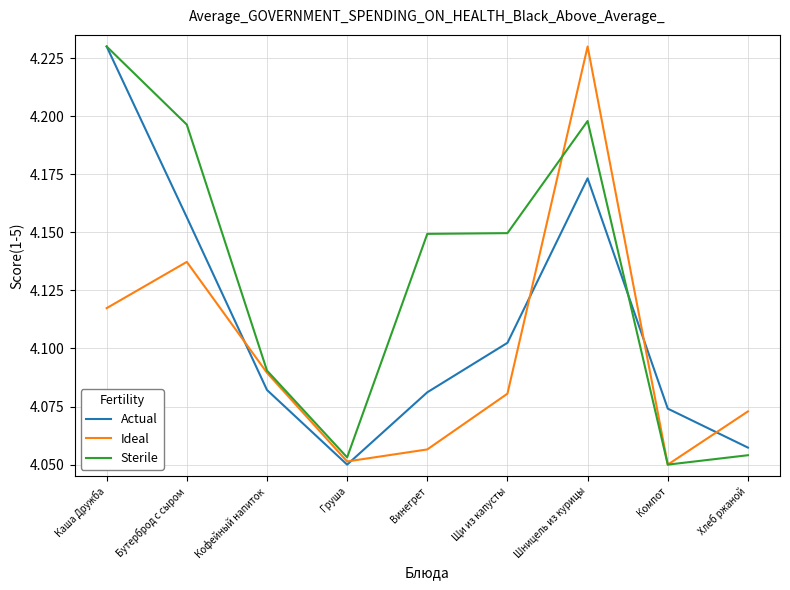

At which category is the sum across all series the highest?

Шницель из курицы